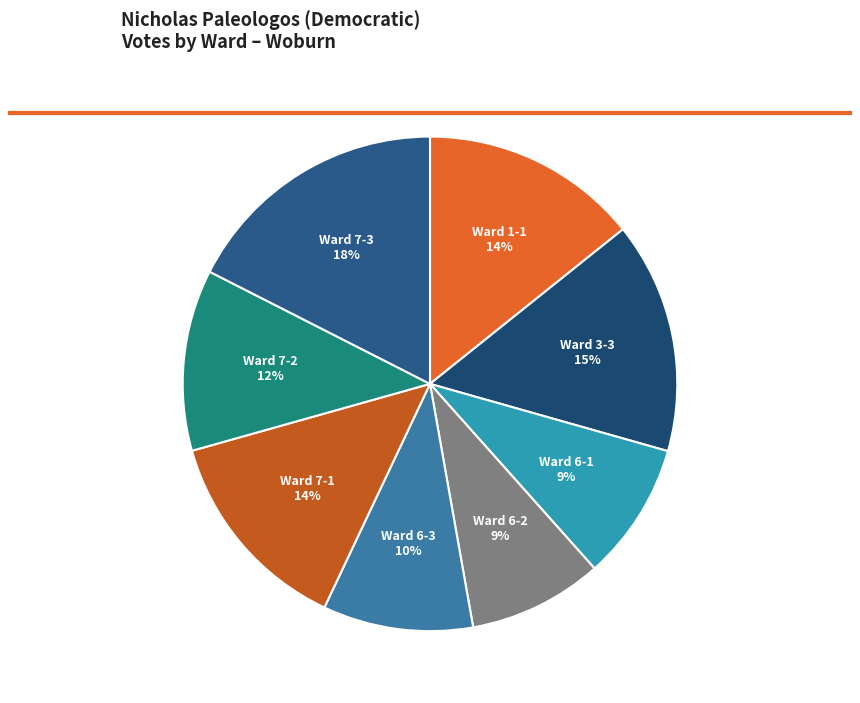

Is there any slice that represents more than half of the pie?

No